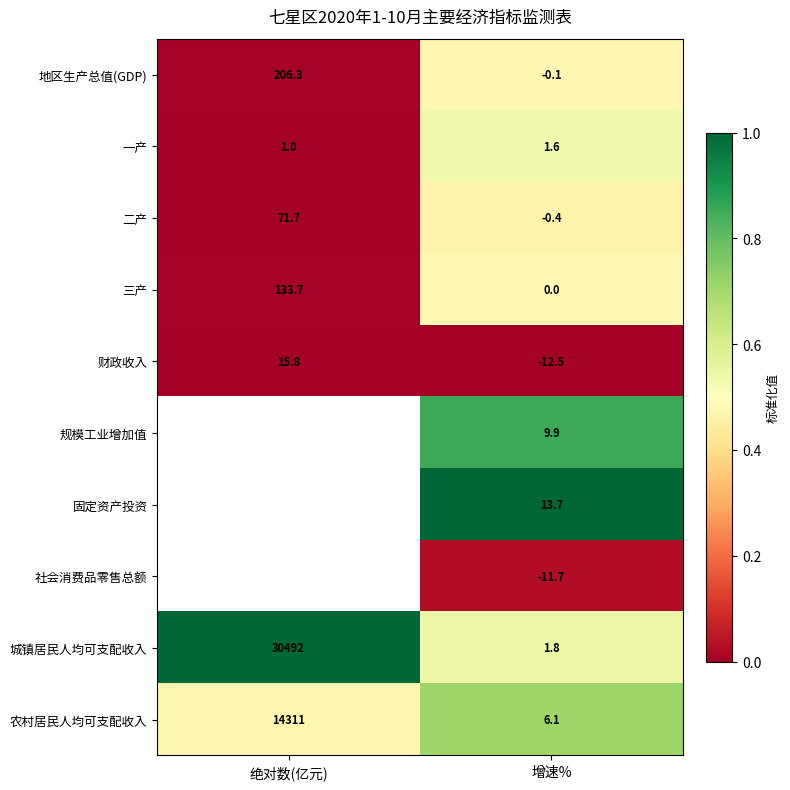

Where is 二产 nearest to the value 35?

增速%